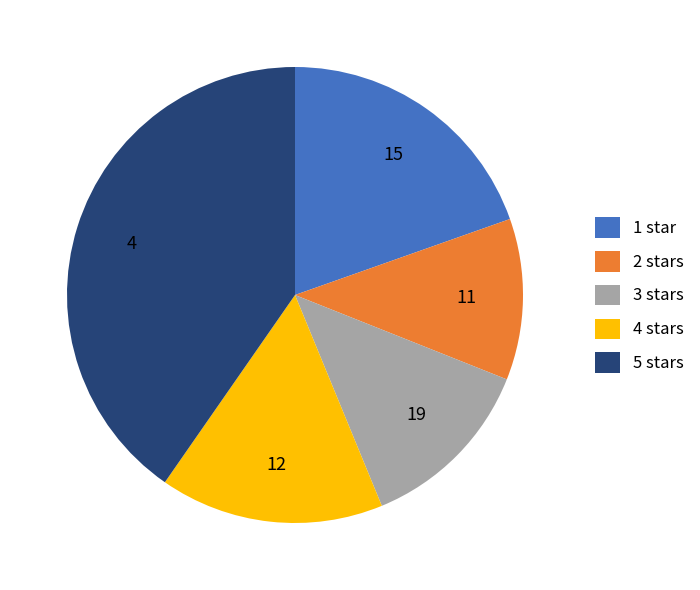

Count the number of slices in the pie.

5